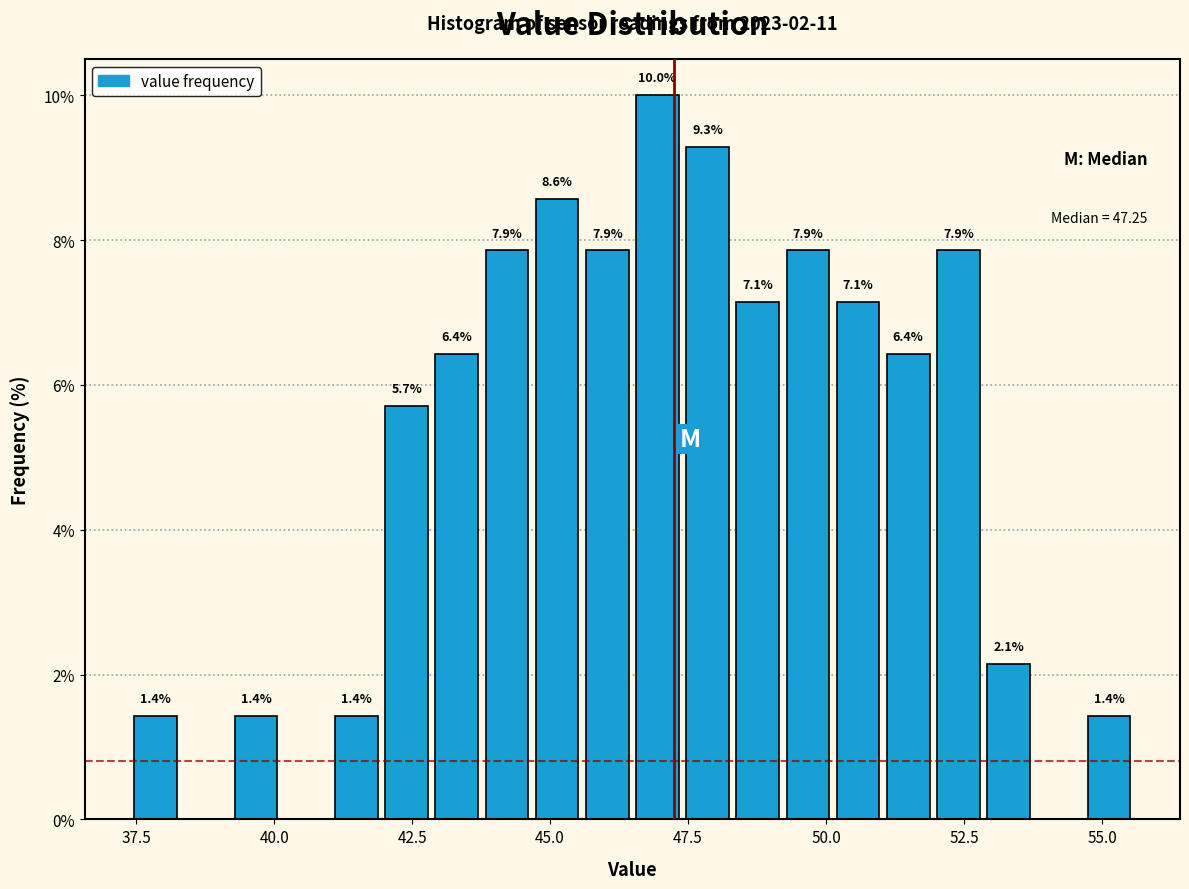

Read against the x-axis, roughly where is the centre of the tallest bar?

47.0